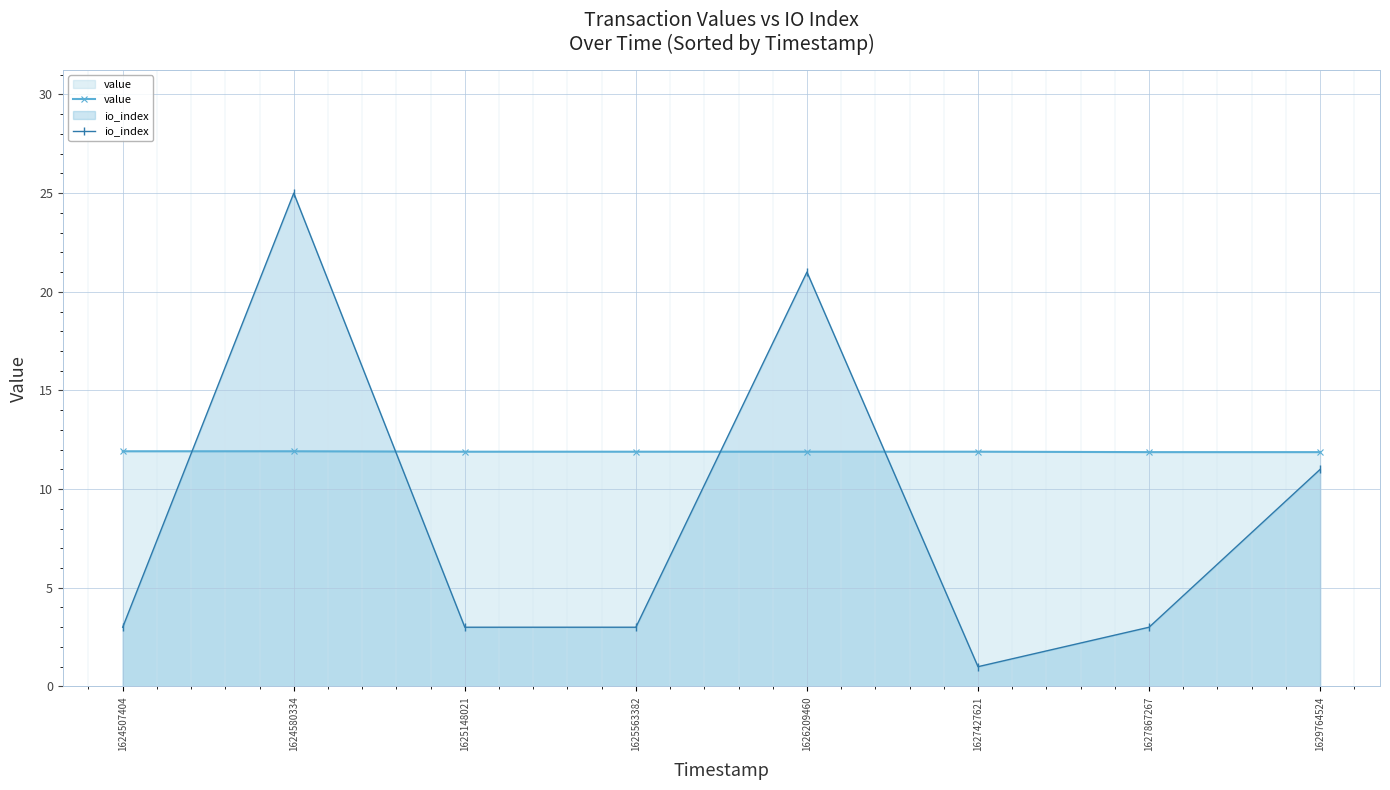

Which series has the largest total across all categories?

value